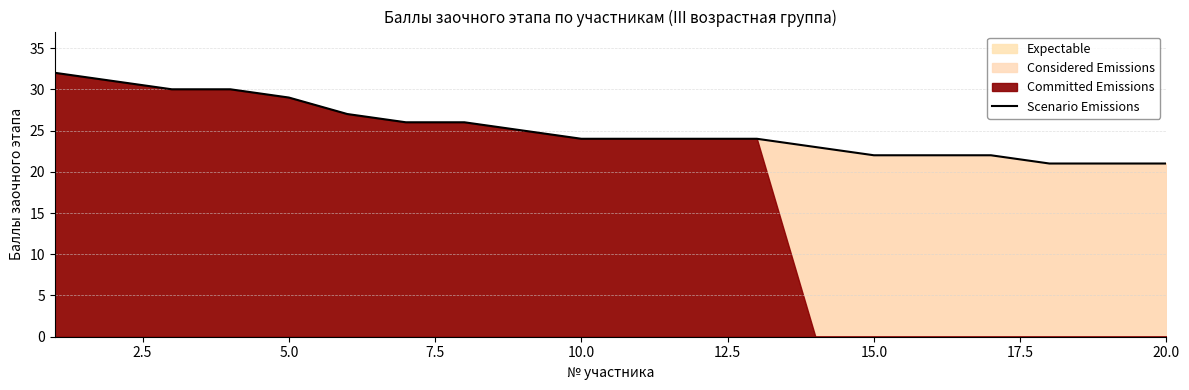

Does the chart display data point markers on the line(s)?

No